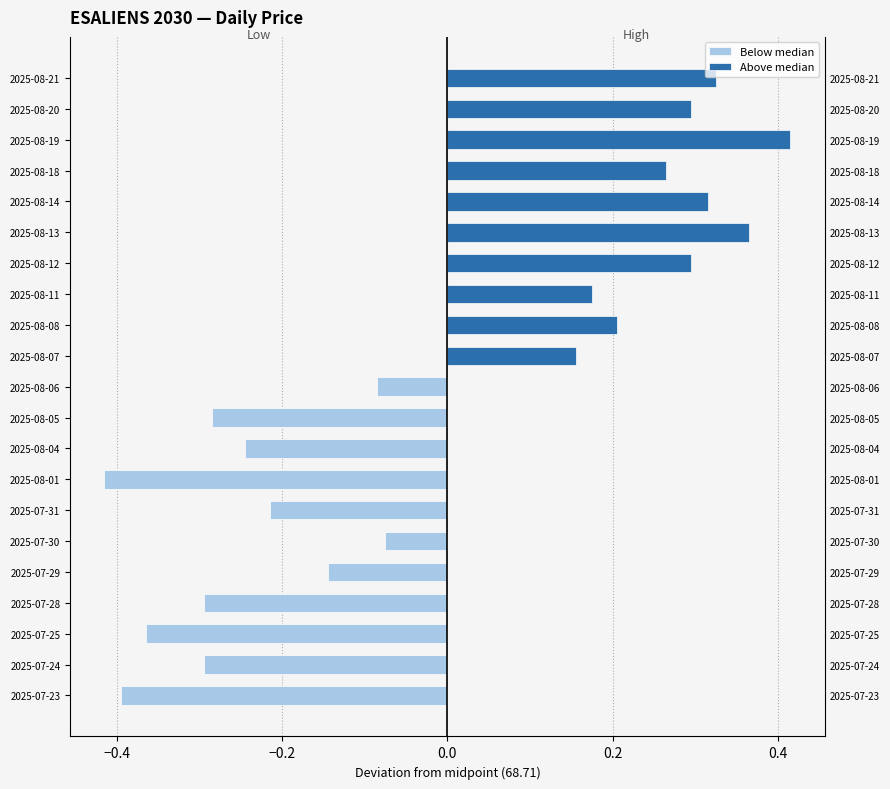

Which series has the largest range (max minus min)?

Below median